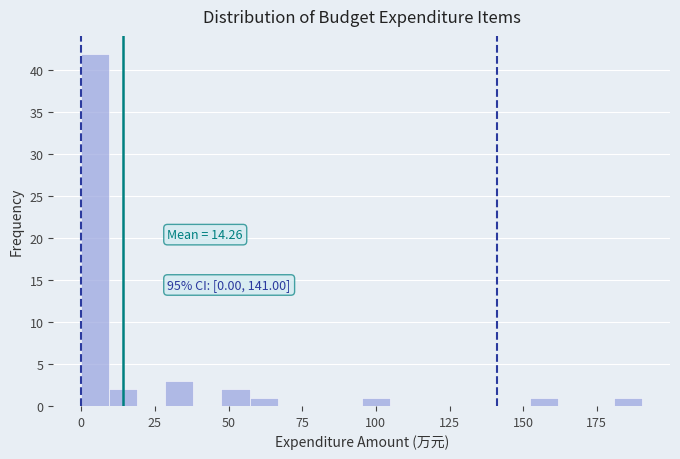

Around what value on the x-axis is the tallest bar? Give the approximate position of its centre, as read against the axis.

5